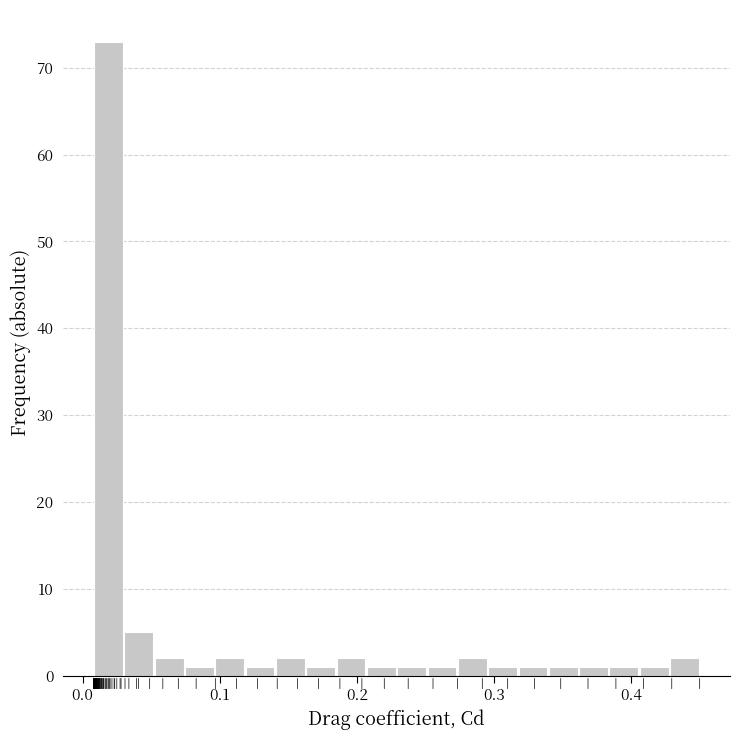

Read against the x-axis, roughly where is the centre of the tallest bar?

0.02